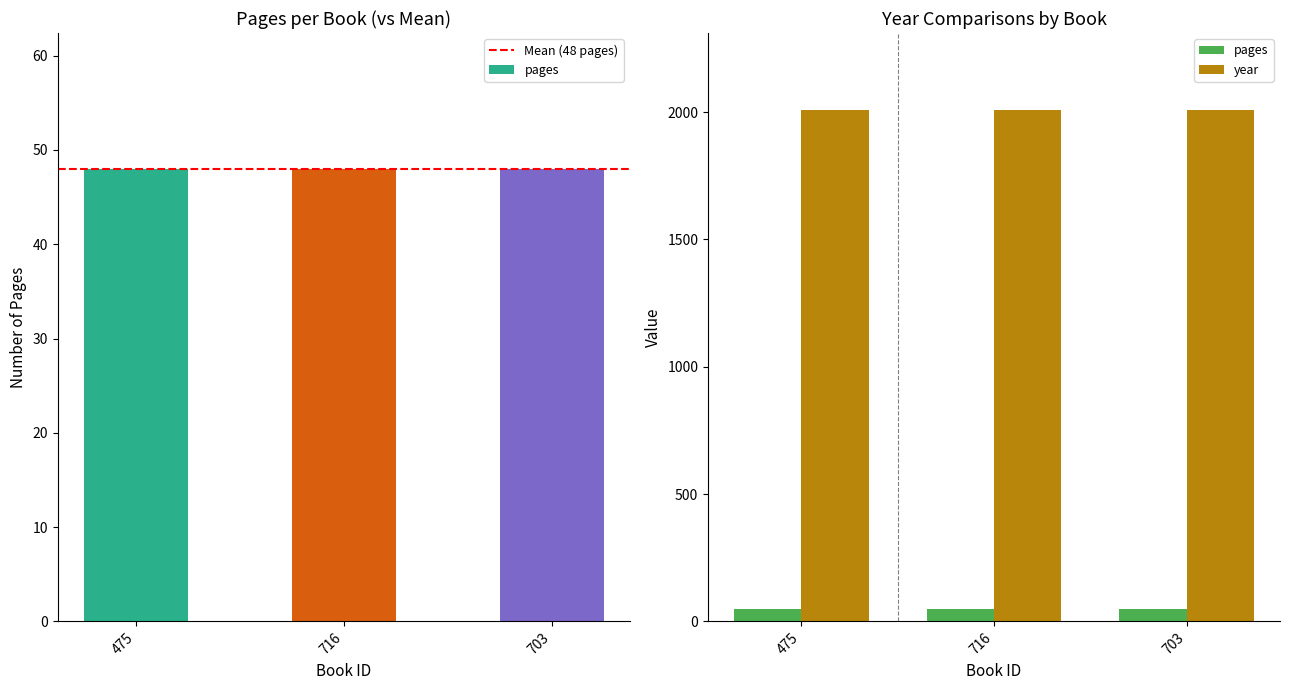

The value at 475 is 2009. True or false?

True